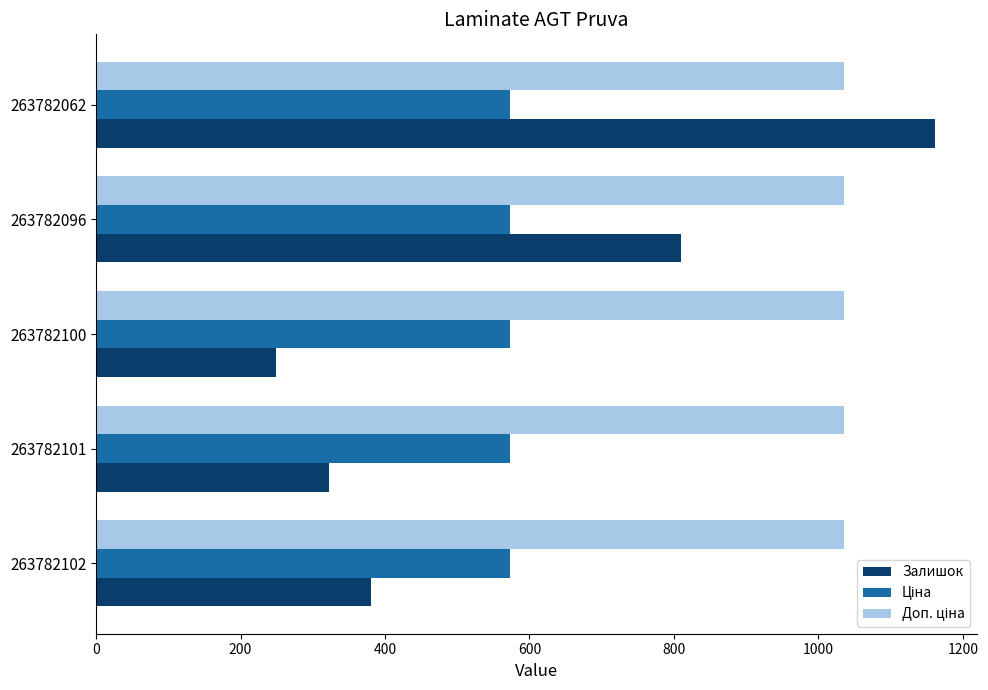

Which series has the largest range (max minus min)?

Залишок